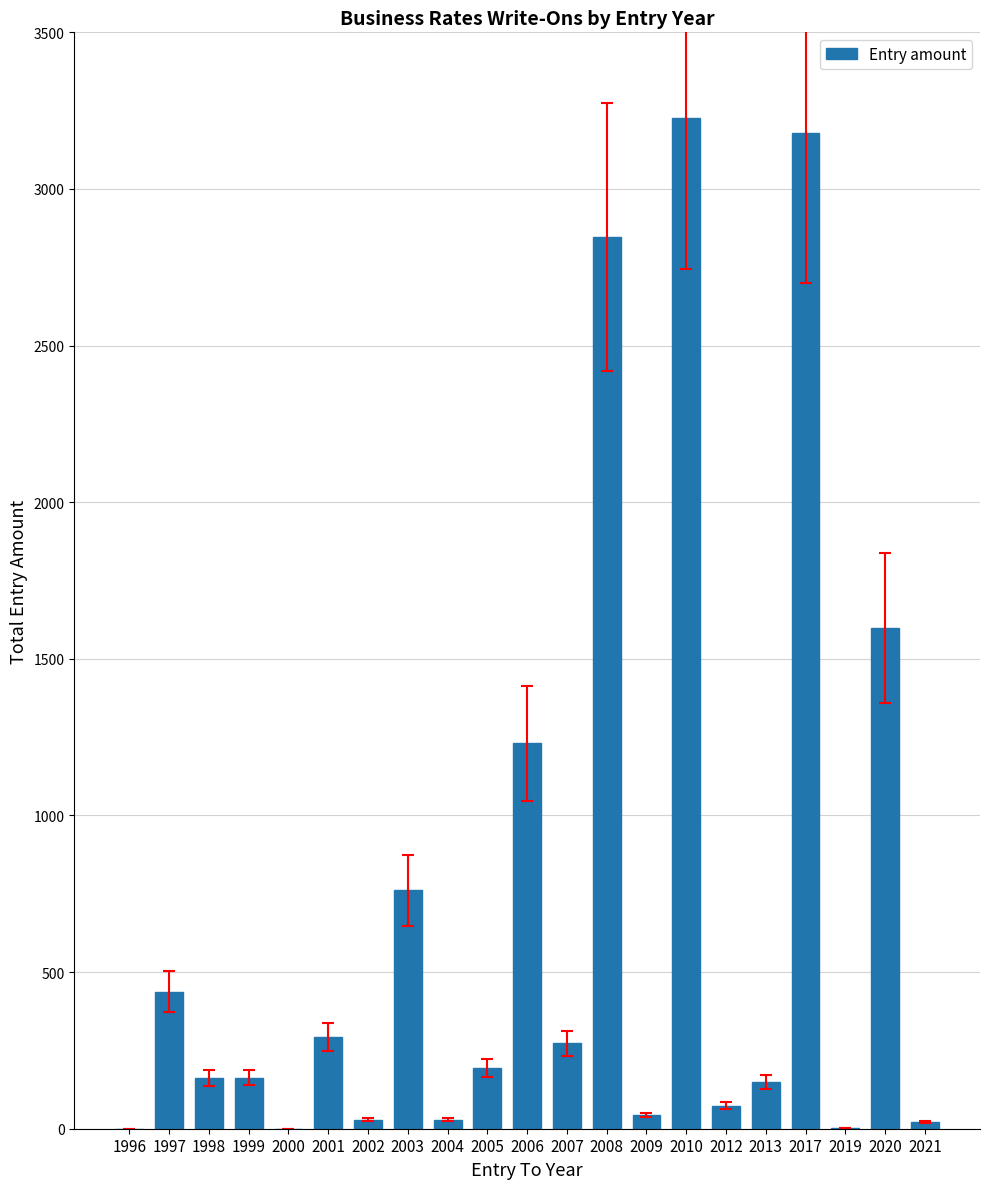

Are the bars horizontal?

No